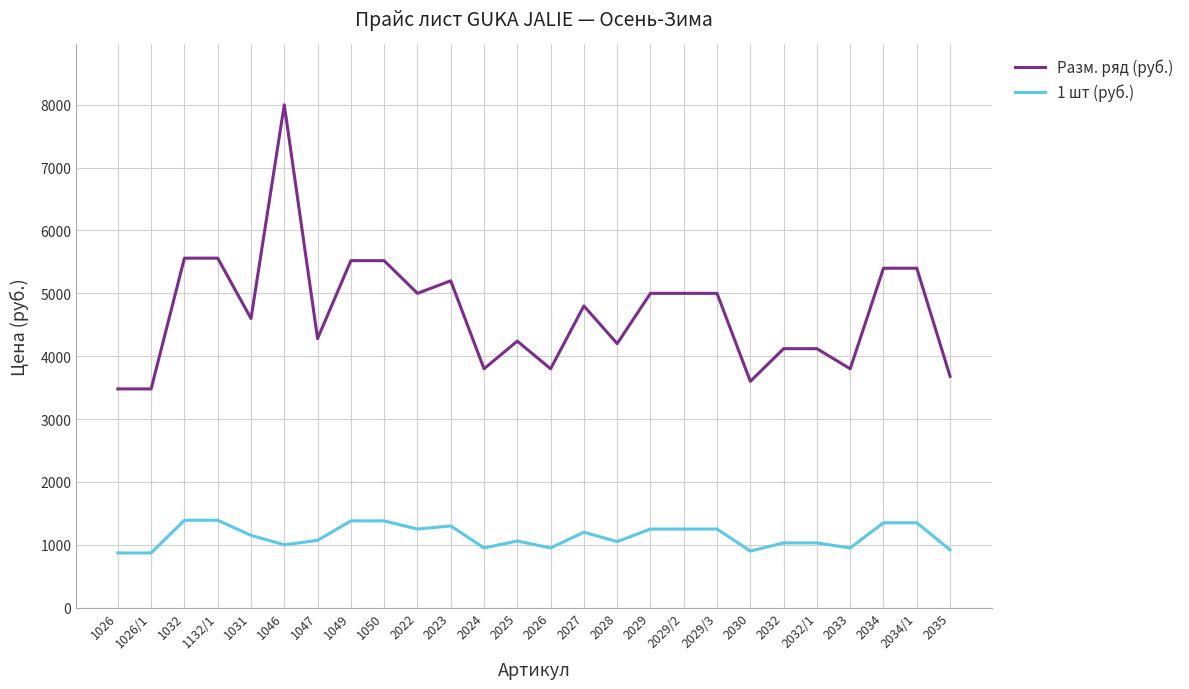

True or false: 1 шт (руб.) and Разм. ряд (руб.) intersect in this chart.

False